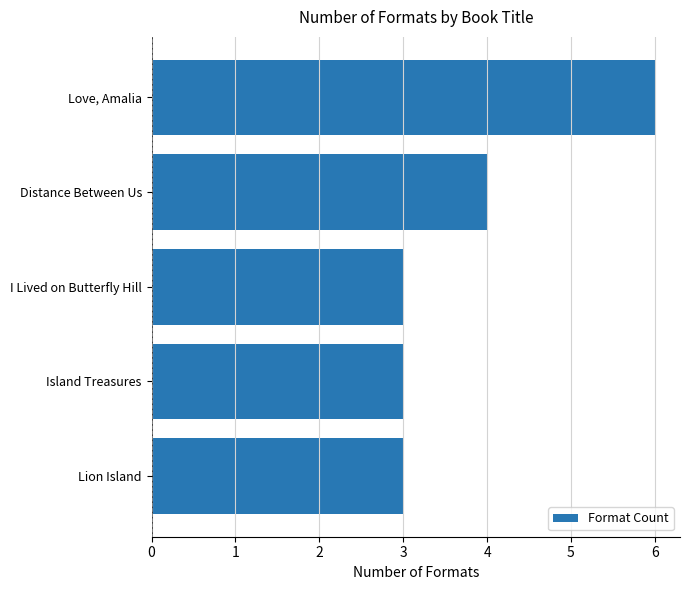

Between Distance Between Us and Lion Island, which is larger?

Distance Between Us